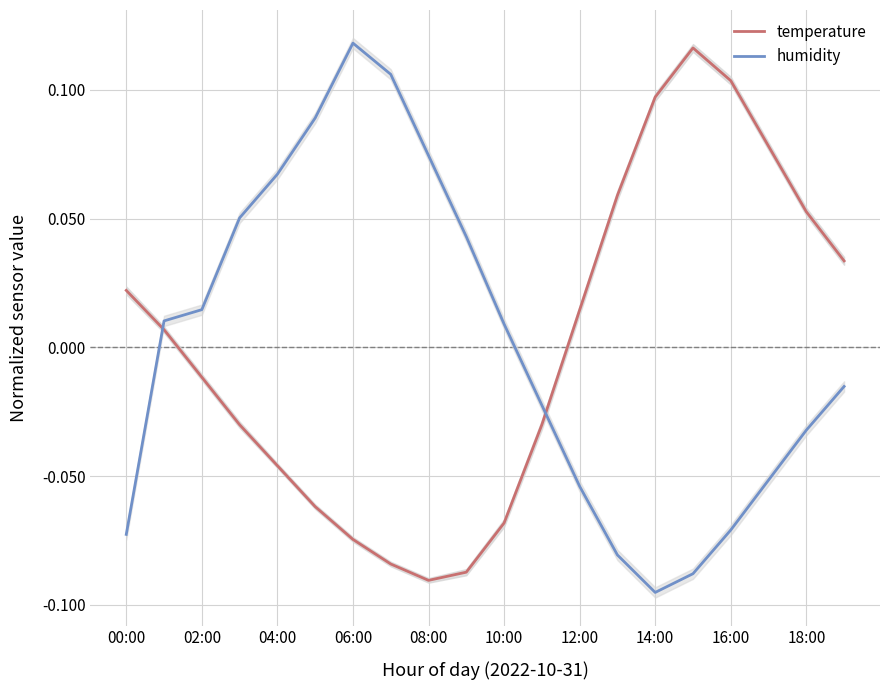

Where is the first local maximum for humidity?

06:00